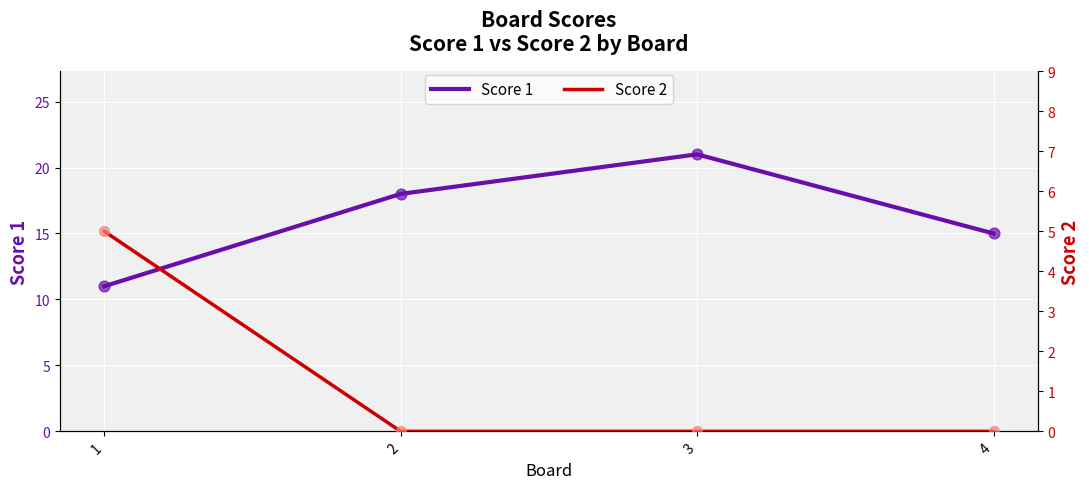

Which series contains the highest Y value?

Score 1